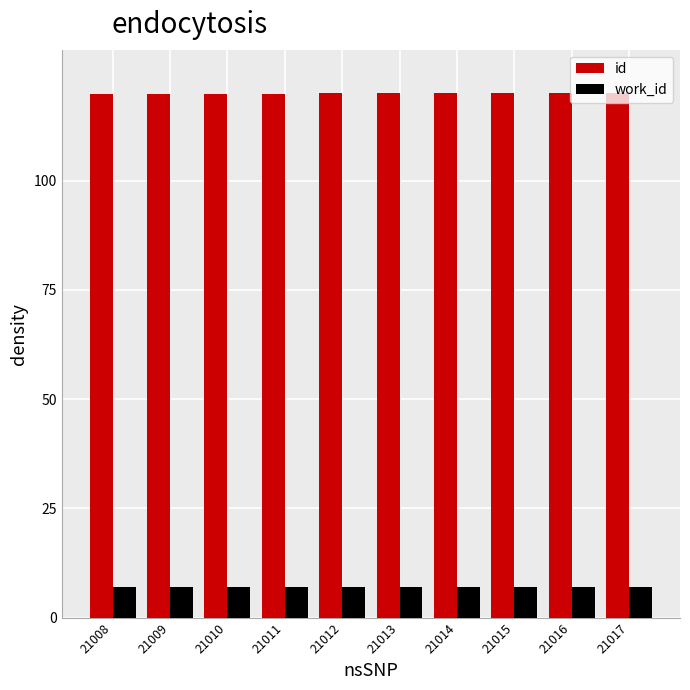

What is the total value across all series at 21012?

127.0